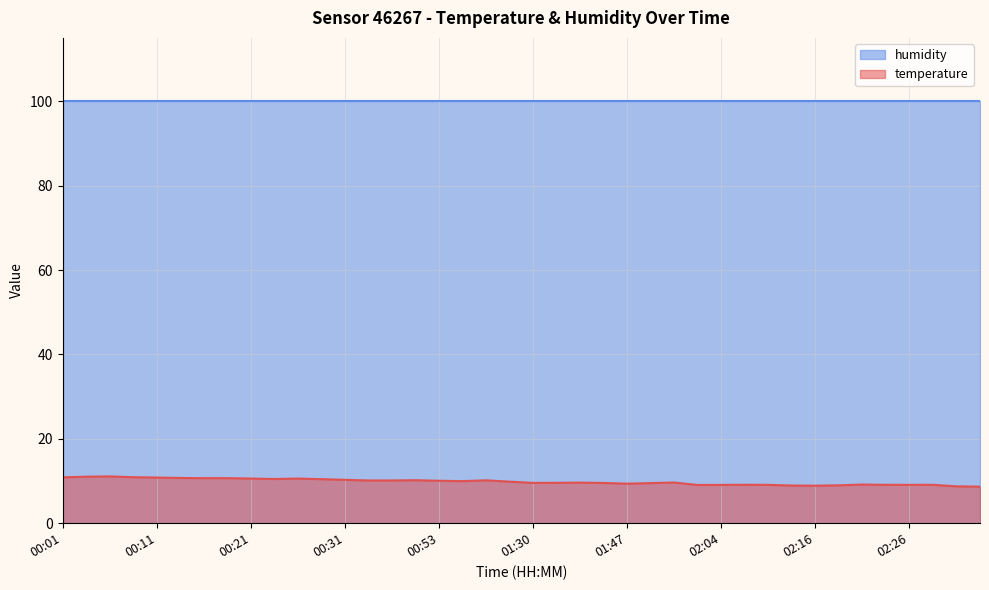

What is the minimum value shown in the chart?

8.7